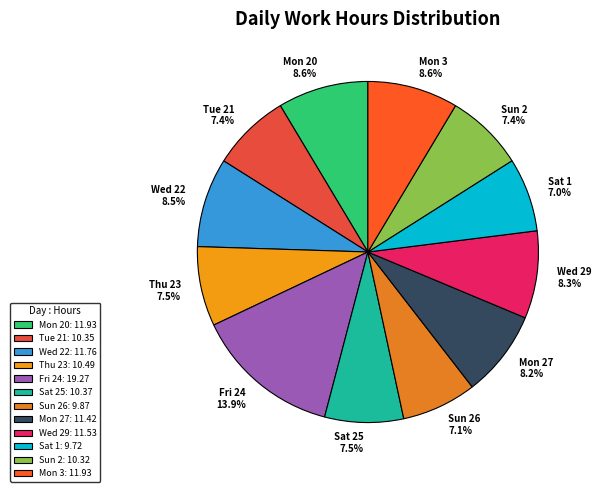

Is the sum of Fri 24 and Sat 1 greater than half?

No